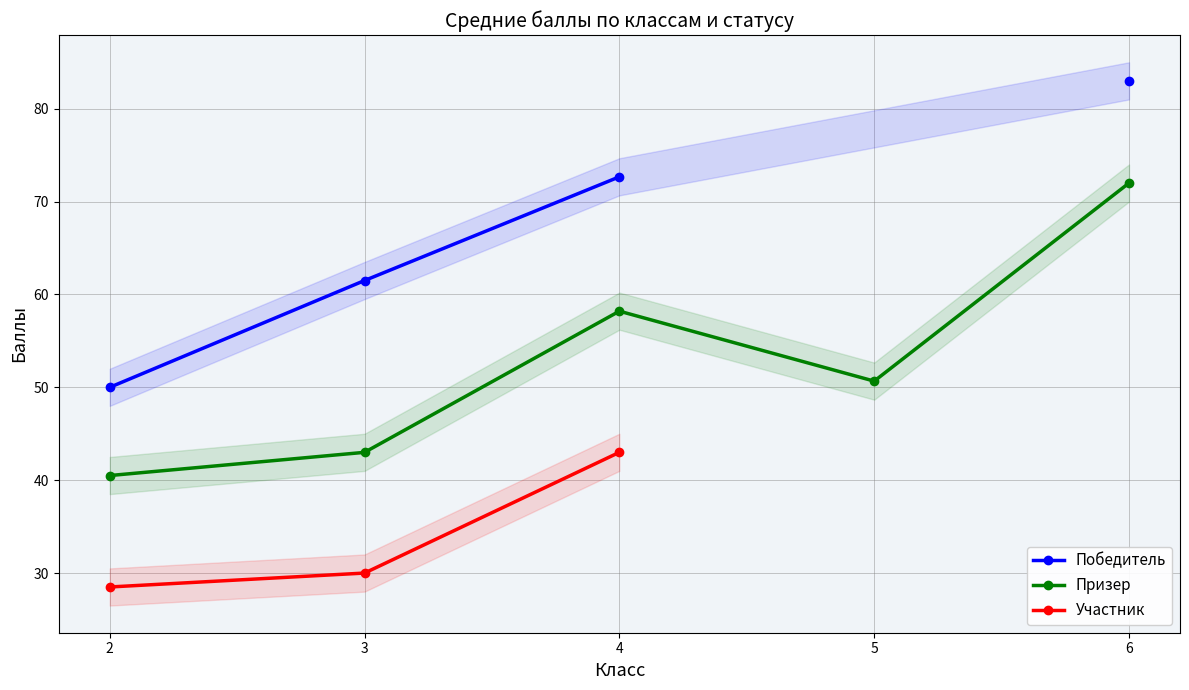

What is the difference between the maximum and minimum values in the Участник series?

14.5